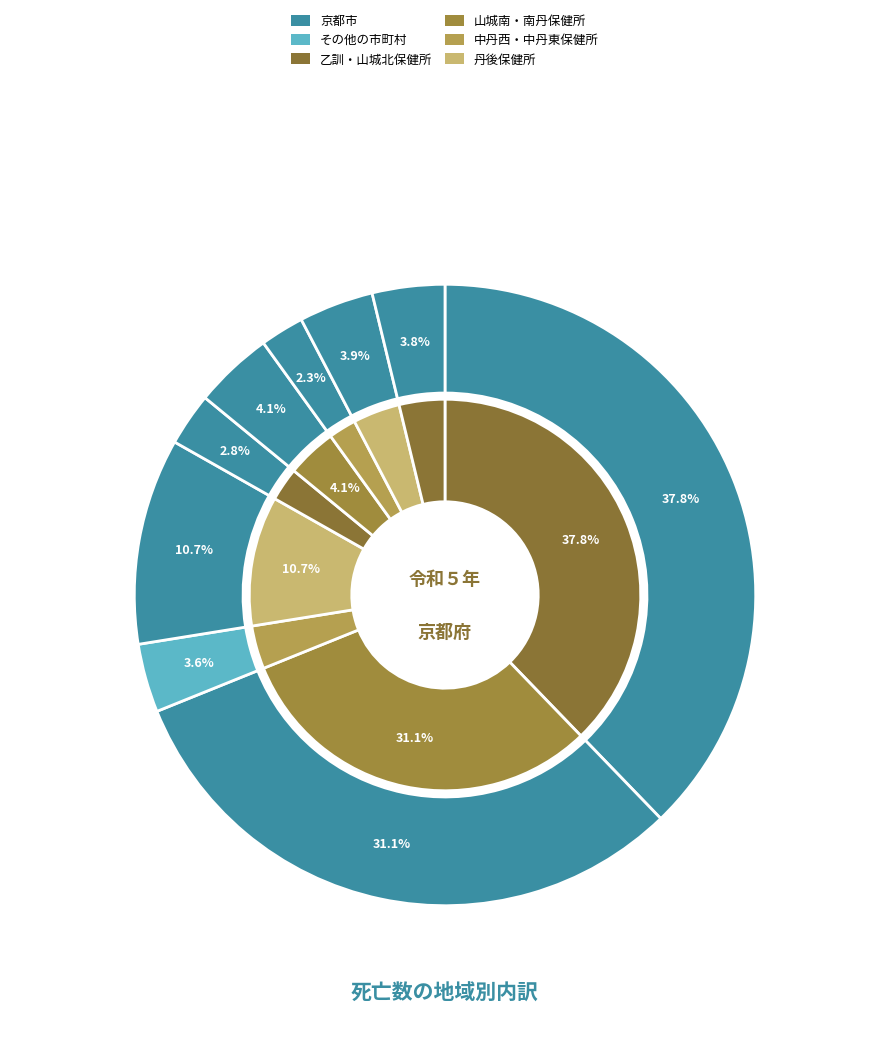

Do 京都市 and 山城北保健所 together represent more than half of the pie?

No